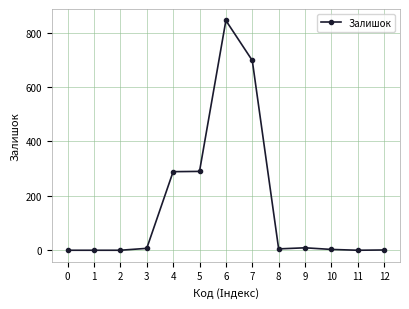

What is the change in value from 0 to 7?

+698